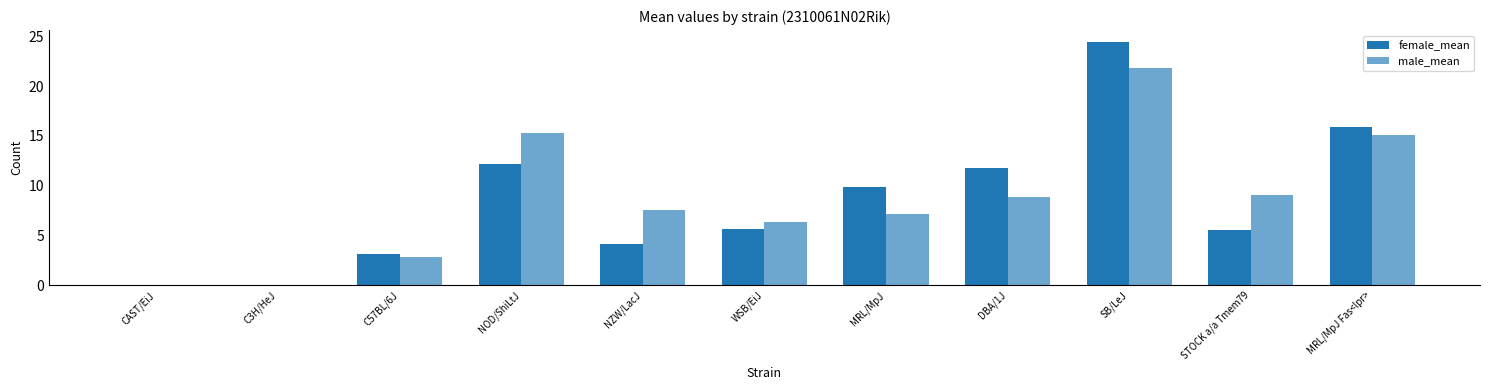

True or false: male_mean has a value of 9.1 at STOCK a/a Tmem79.

True